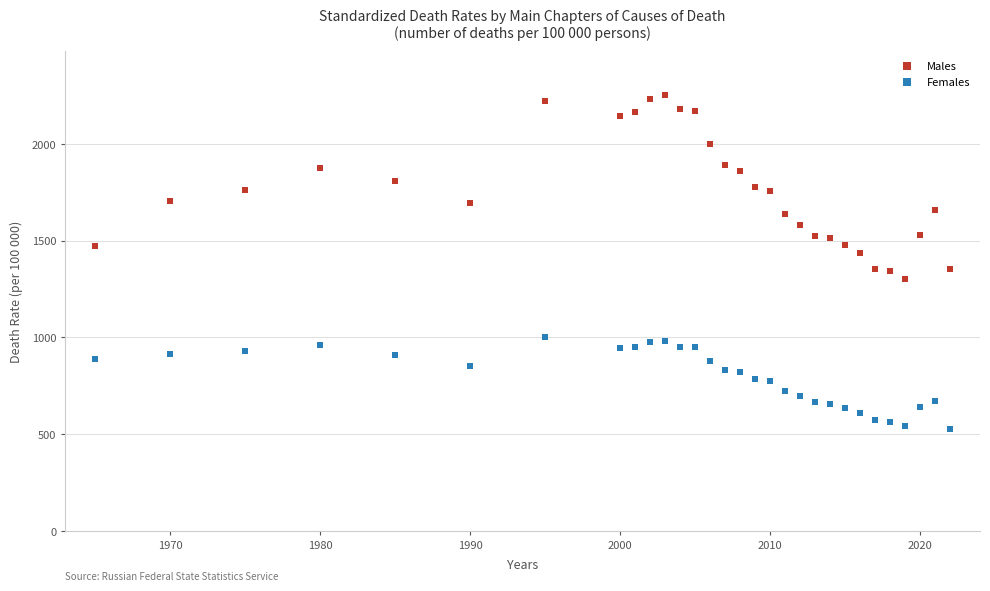

Which series reaches the minimum Y coordinate?

Females